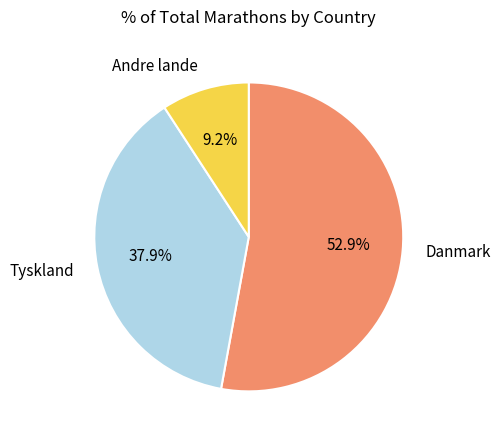

Is there a majority slice in this chart?

Yes